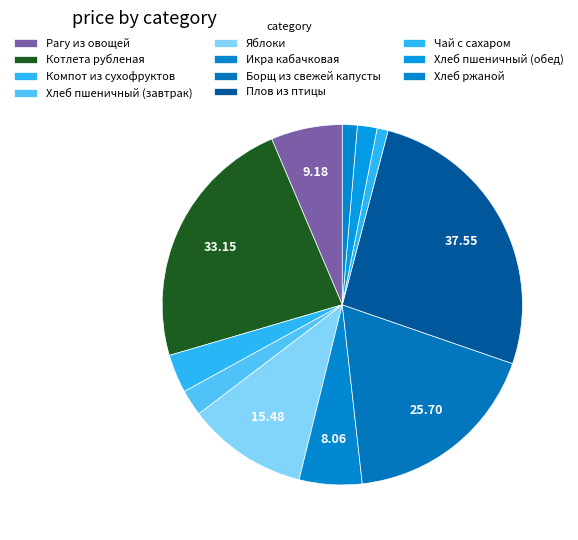

How many segments does this pie chart have?

11